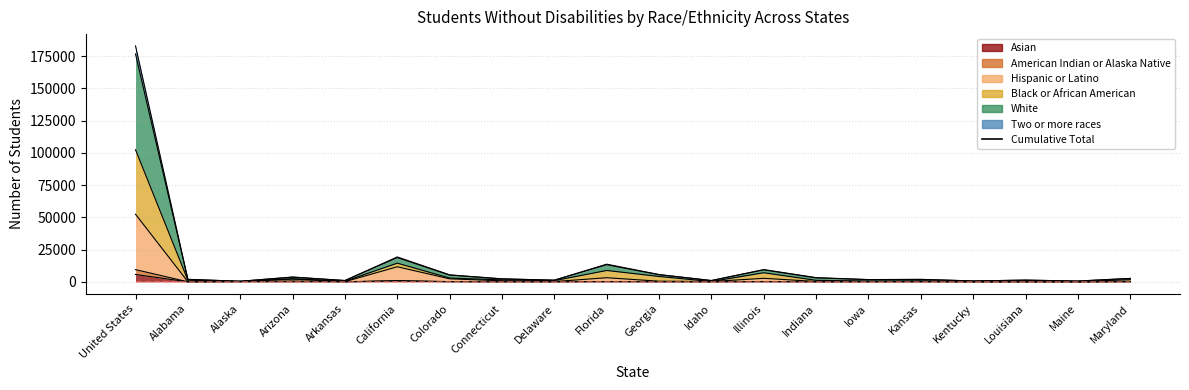

Count the number of data series in this chart.

6